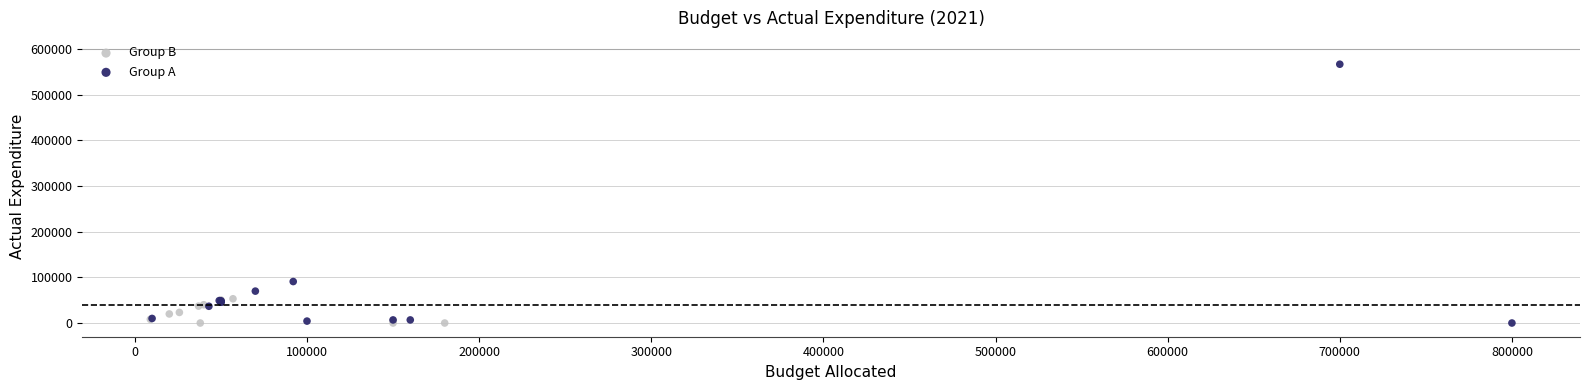

Which series reaches the maximum Y coordinate?

Group A